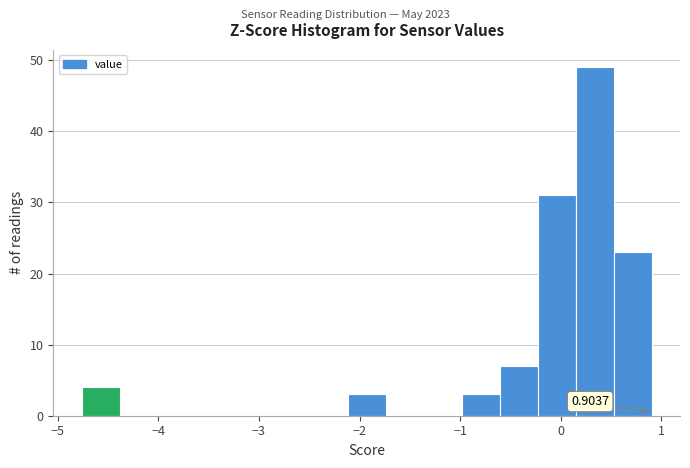

Read against the x-axis, roughly where is the centre of the tallest bar?

0.3